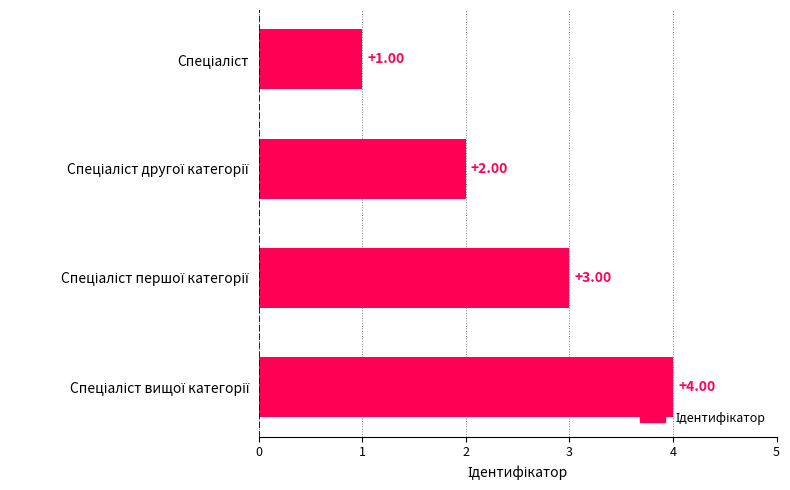

What is the sum of all values?

10